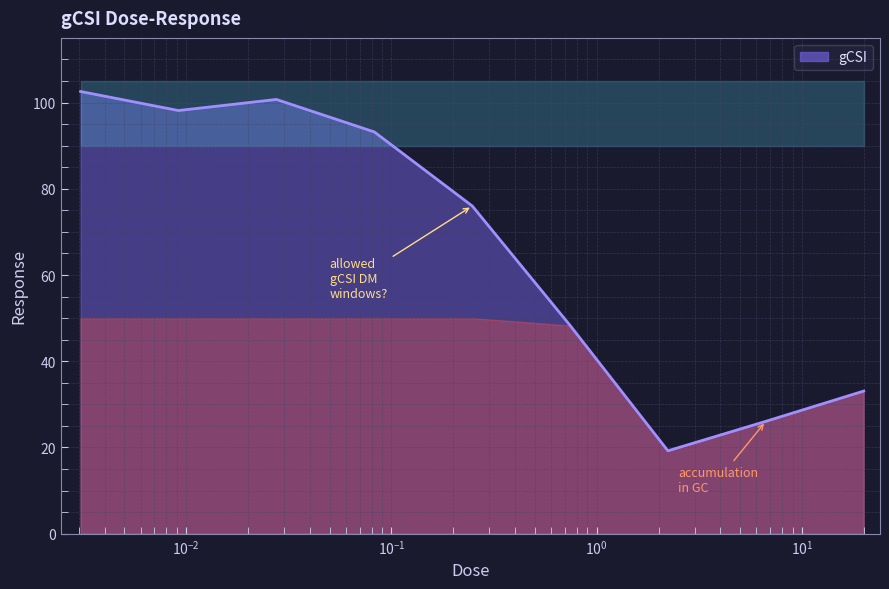

Rank the categories by value from highest to lowest.

0.003056, 0.0275, 0.009167, 0.0825, 0.2475, 0.7425, 20.0, 6.66667, 2.22222